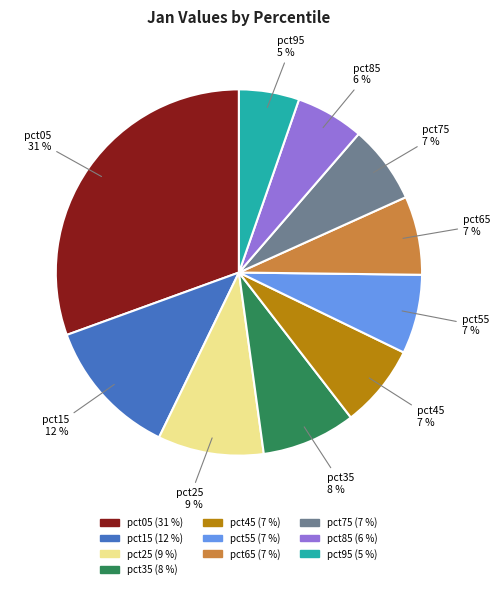

Which category has the biggest portion of the pie?

pct05